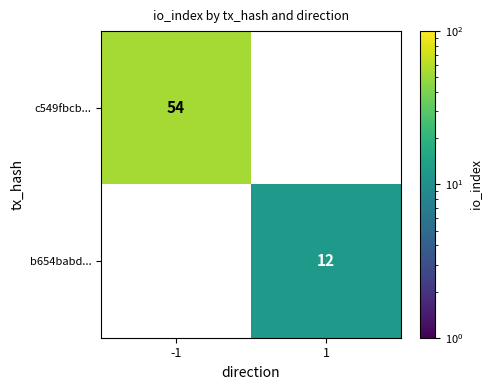

What is the difference between the highest and lowest values at 1?

12